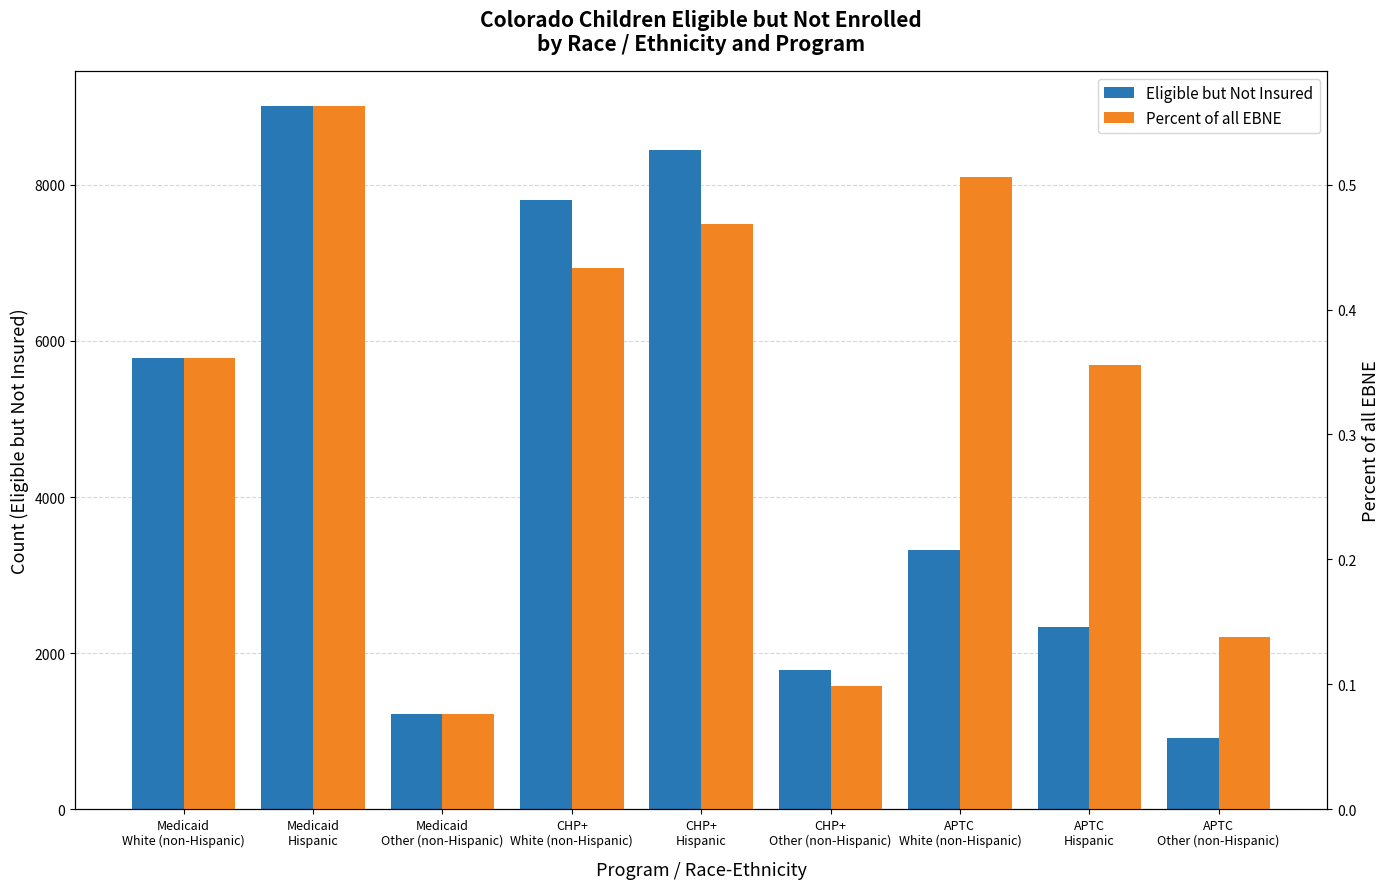

The Percent of all EBNE series shows 0.1 at Medicaid
White (non-Hispanic). True or false?

False